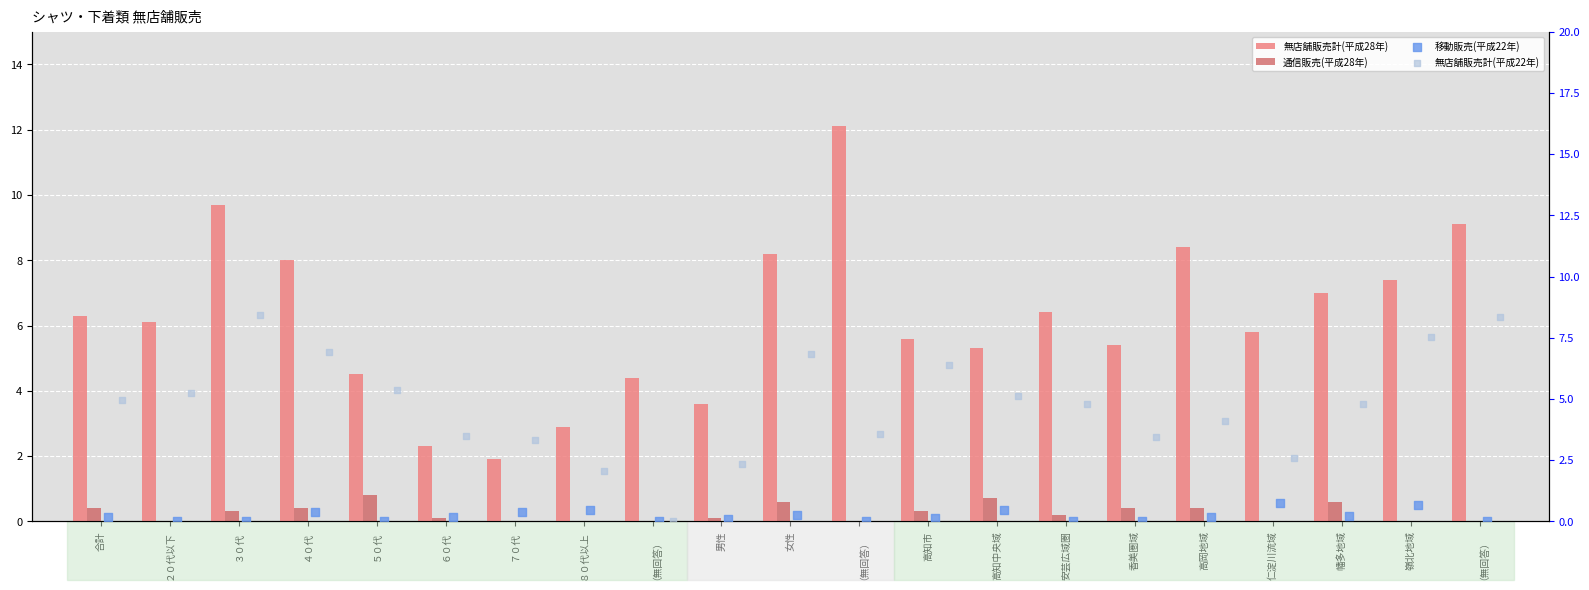

Which series has the largest total across all categories?

無店舗販売計(平成28年)